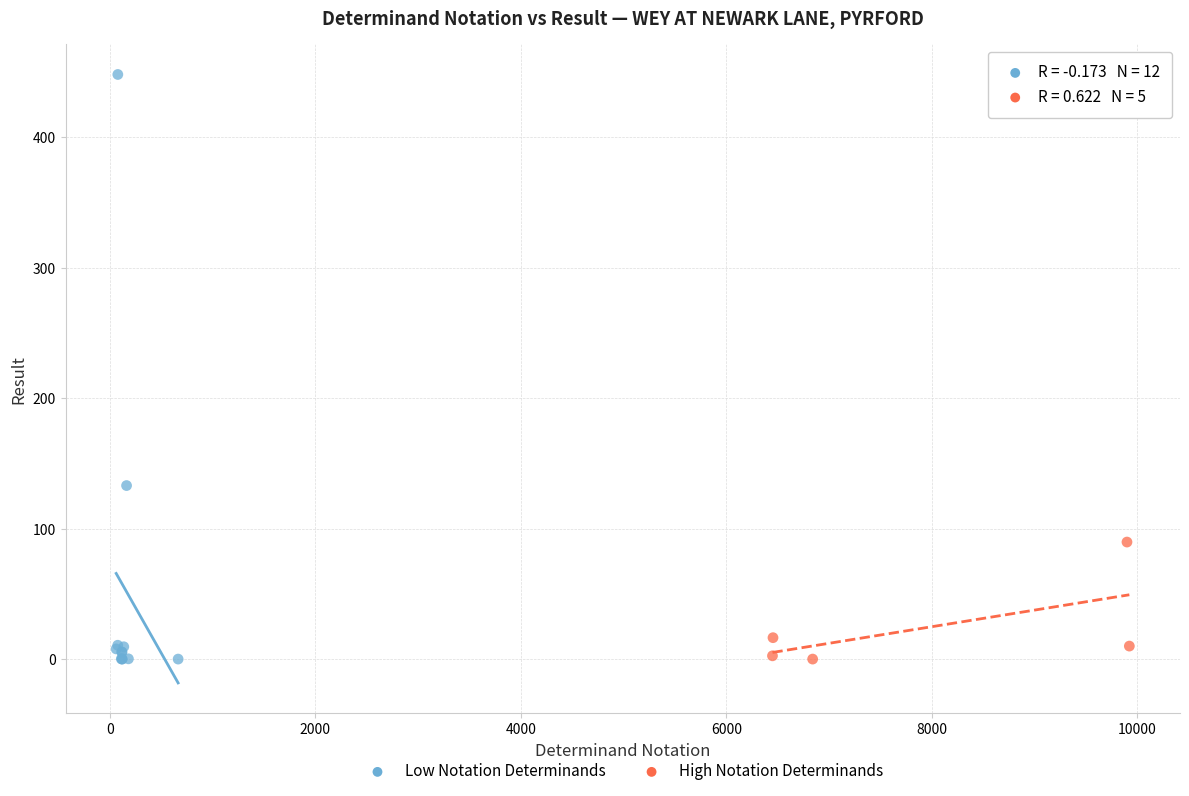

Which series has the widest spread of Y values?

Low Notation Determinands